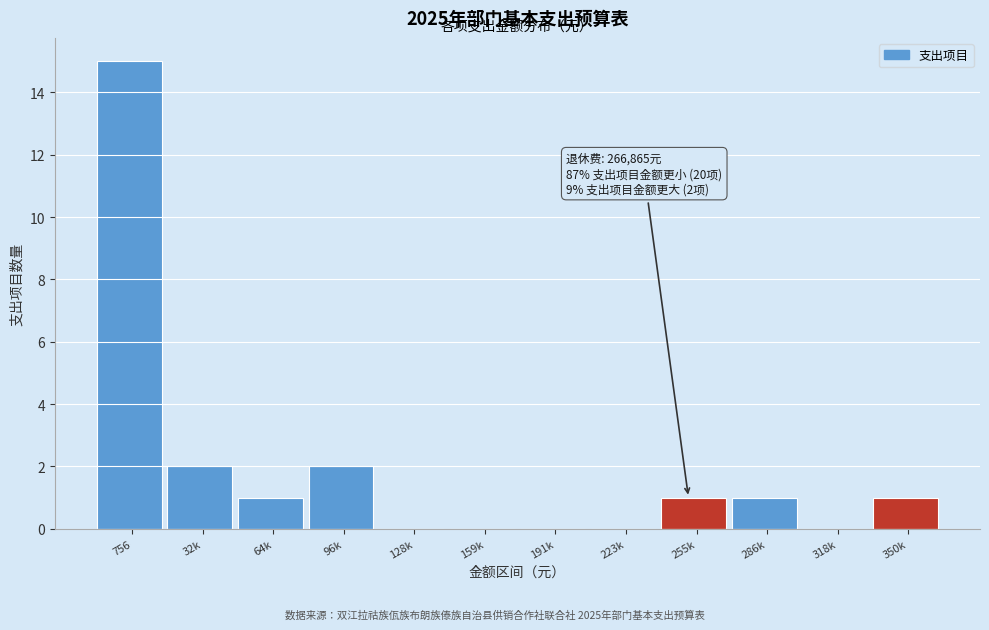

Reading left to right, transcribe all the data shown in this chart.

756=15	32k=2	64k=1	96k=2	128k=0	159k=0	191k=0	223k=0	255k=1	286k=1	318k=0	350k=1